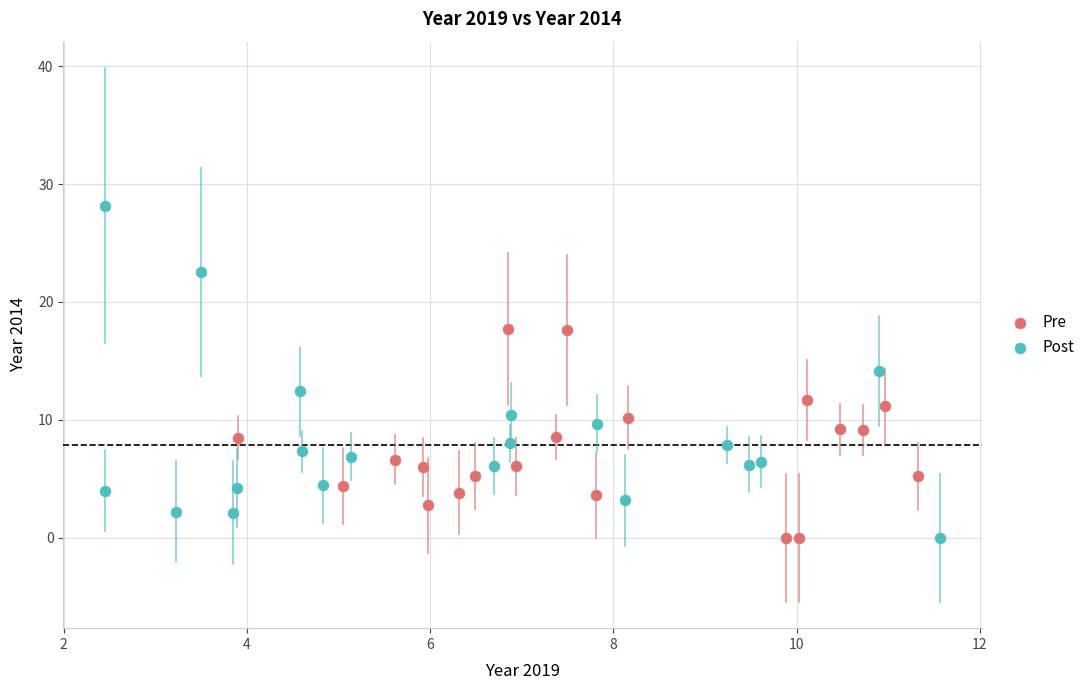

Which series contains the highest Y value?

Post